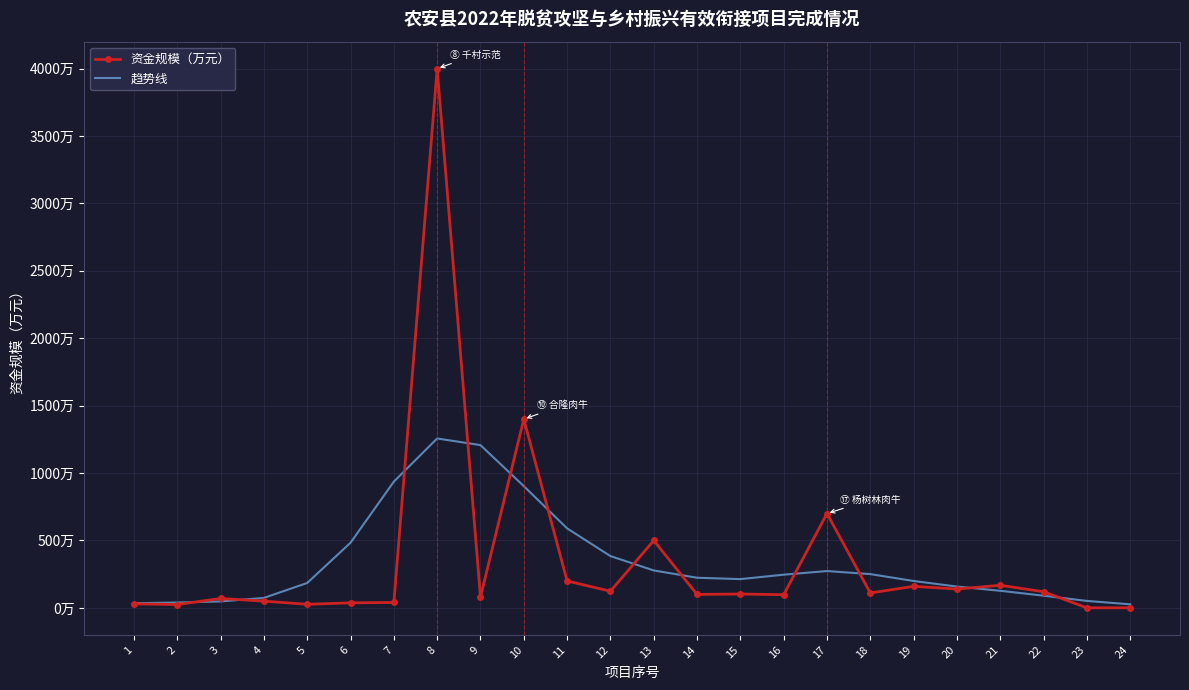

What are all the series names shown in the legend?

资金规模（万元）, 趋势线